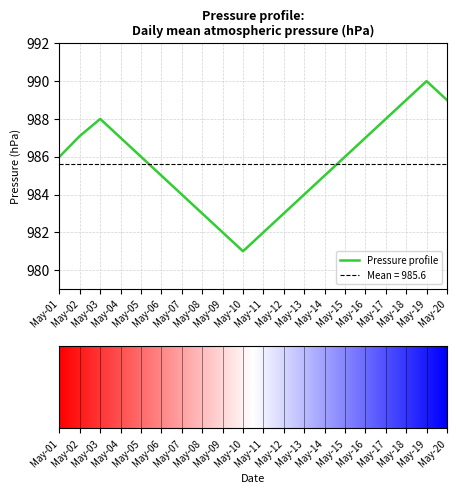

How many values are below 986?

9